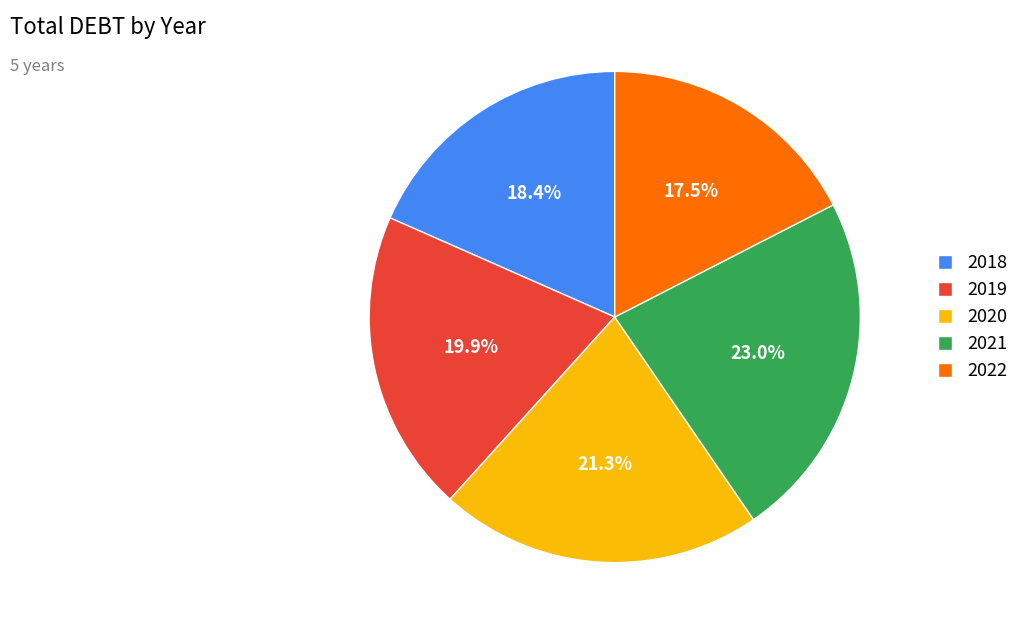

To the nearest percent, what portion does 2020 represent?

21%